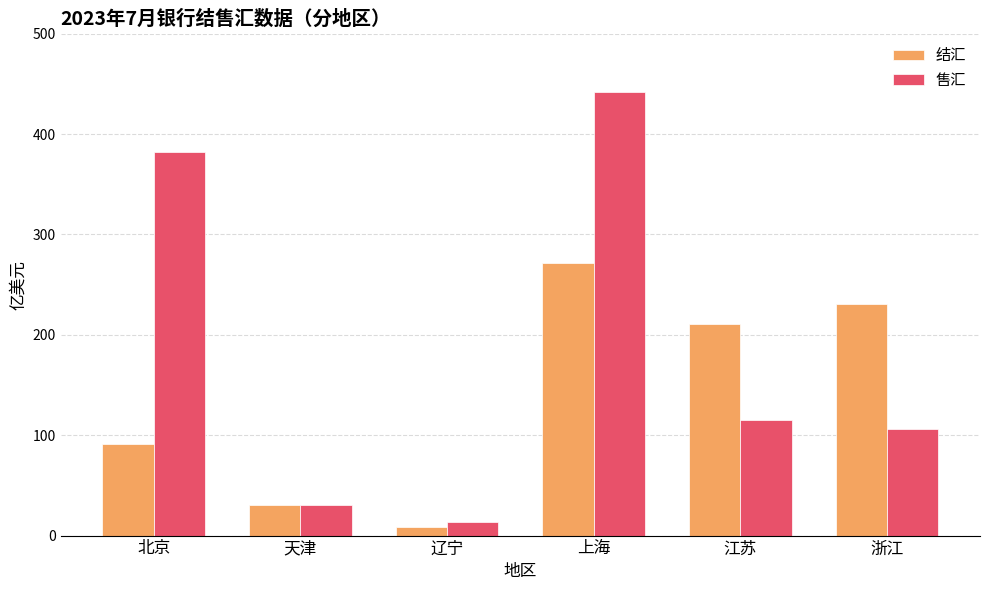

What is the sum of the 结汇 values at 江苏 and 浙江?

442.2